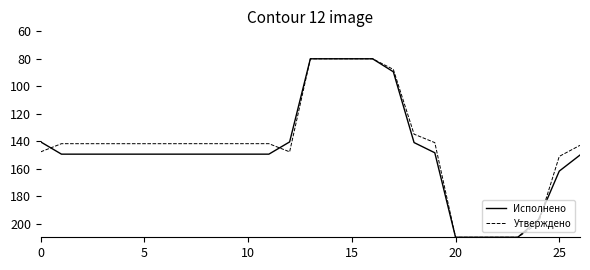

What is the lowest value of the Исполнено series?

80.0